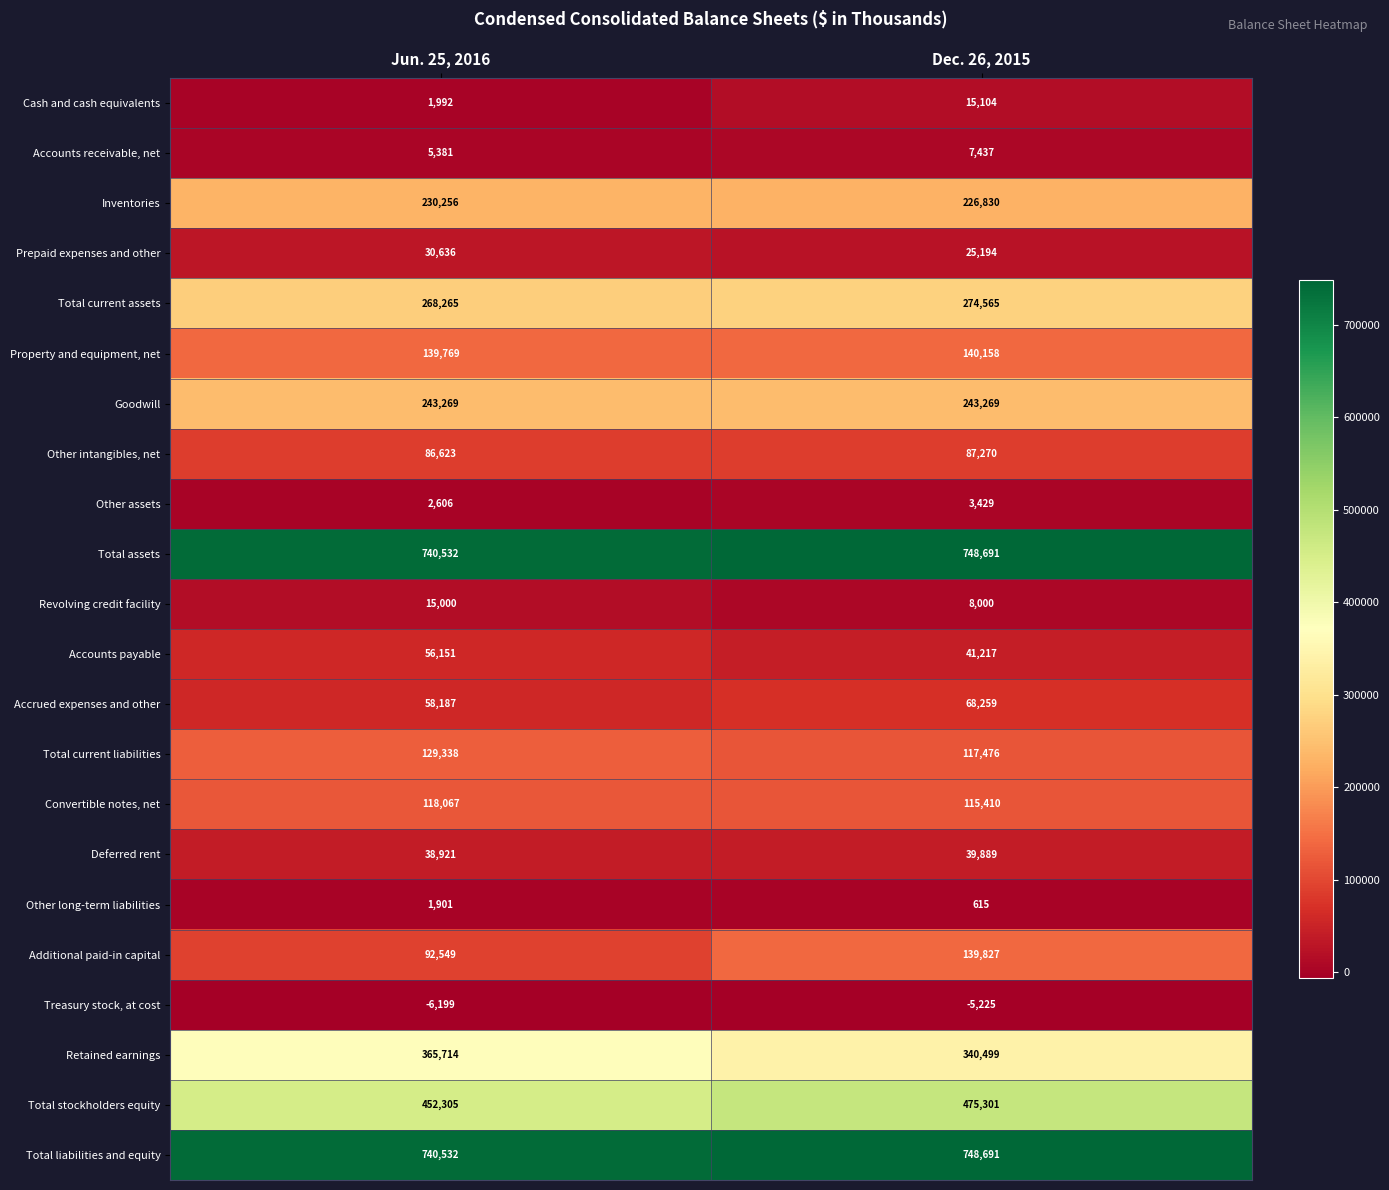

Where is Deferred rent nearest to the value 39405?

Jun. 25, 2016